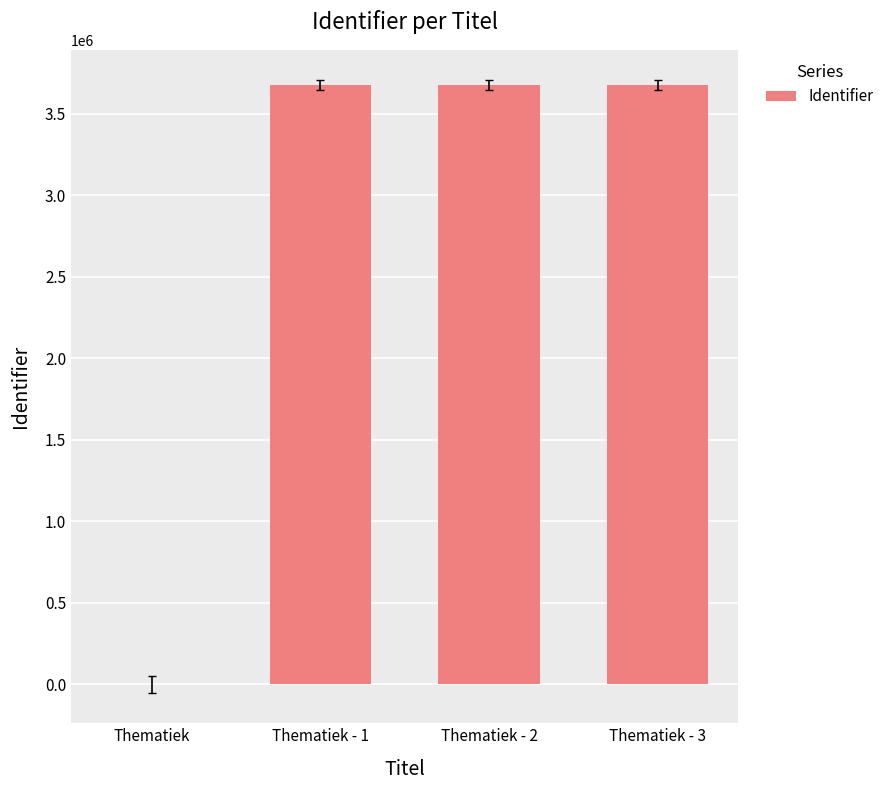

What is the greatest value displayed?

3672936